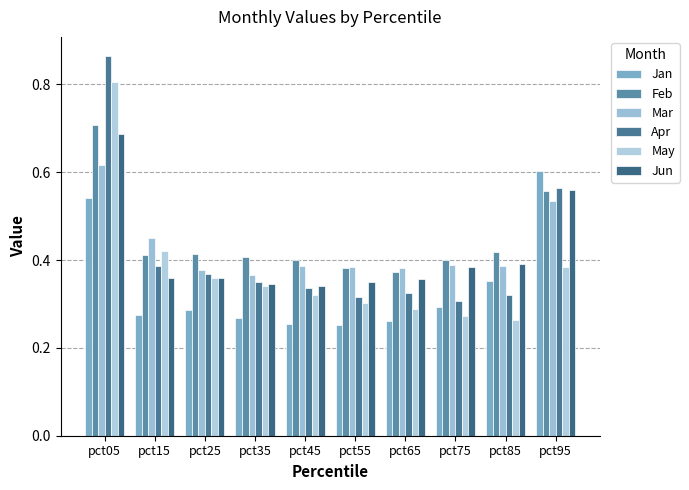

At pct85, list the series in order from largest to smallest.

Feb, Jun, Mar, Jan, Apr, May